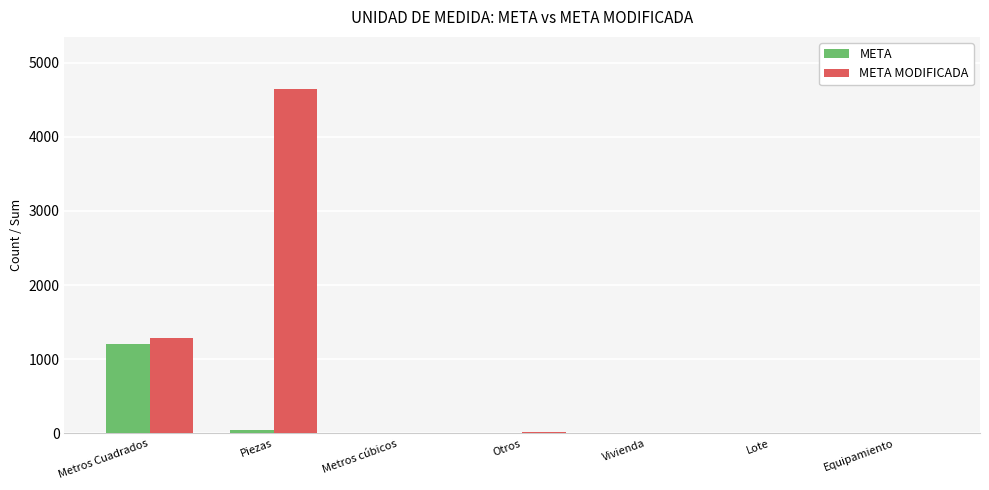

What is the sum of all META MODIFICADA values?

5975